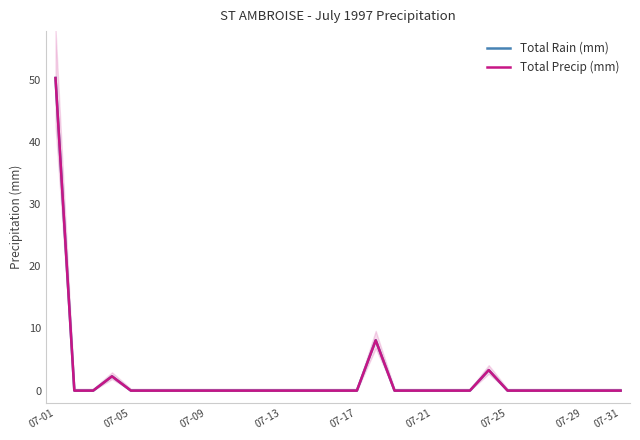

Which series has the largest range (max minus min)?

Total Rain (mm)